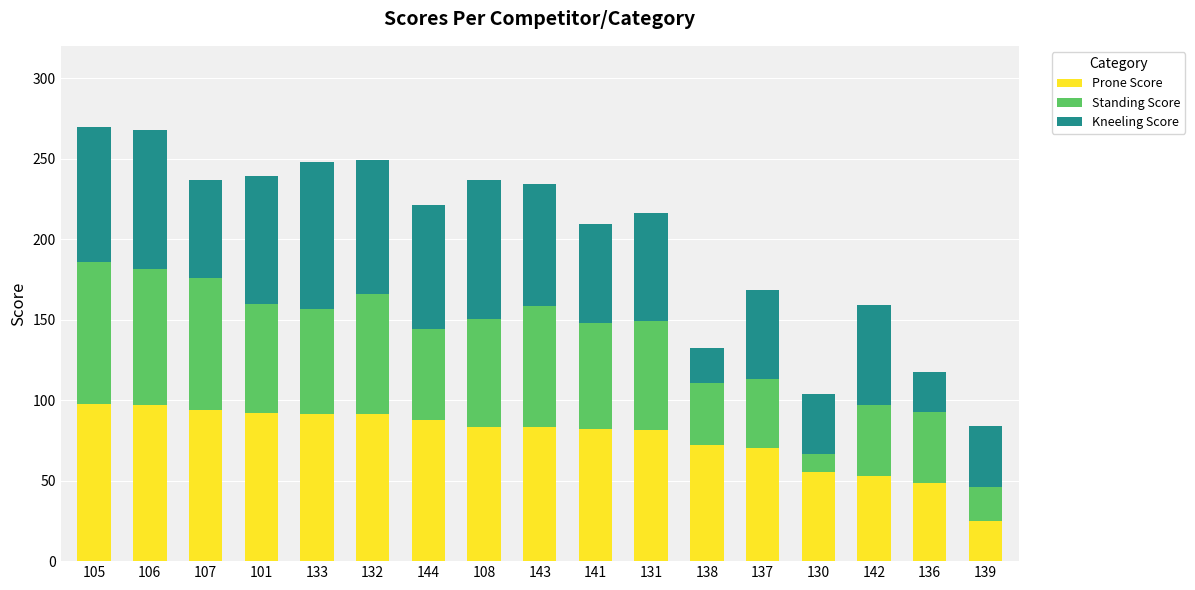

Is it true that Prone Score equals 147.1 at 105?

False